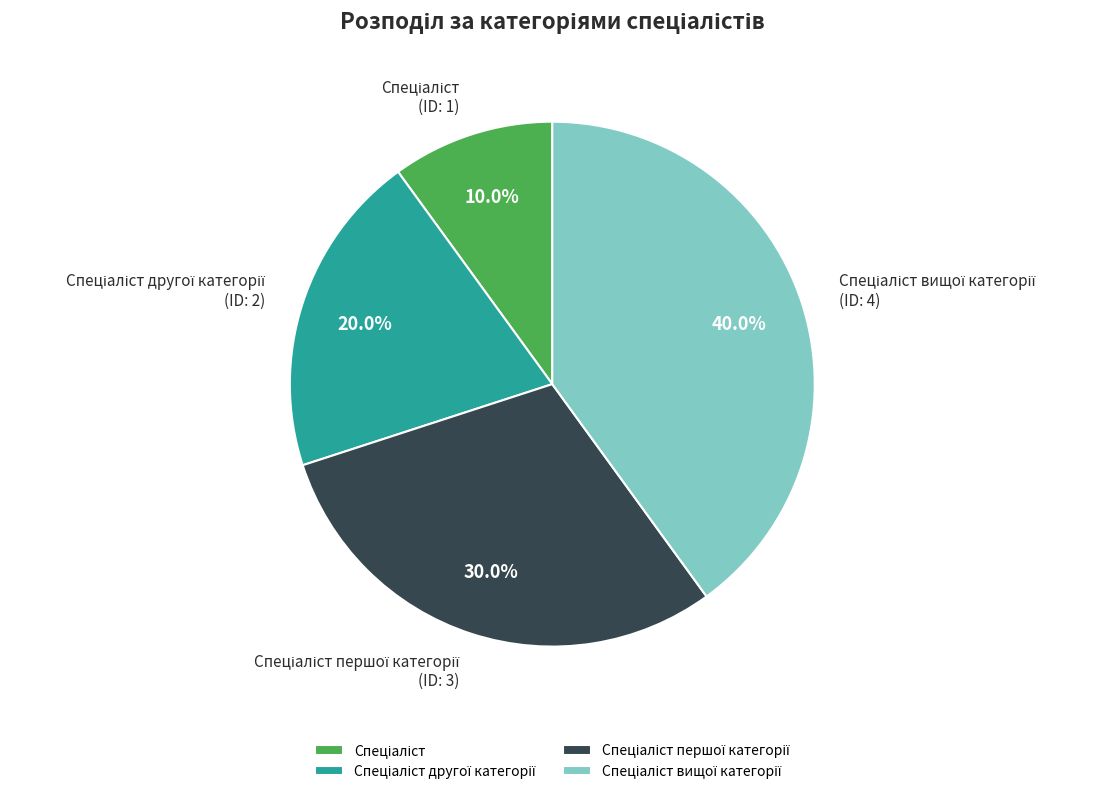

Is there a majority slice in this chart?

No